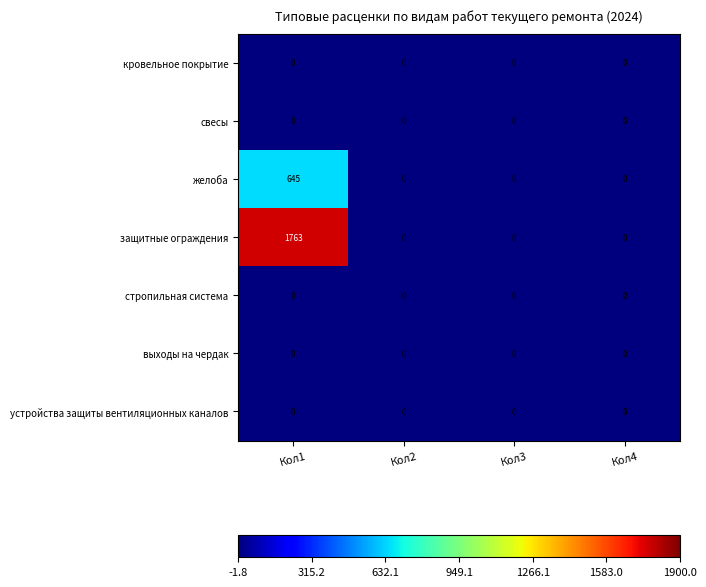

Is it true that выходы на чердак equals 0 at Кол2?

True